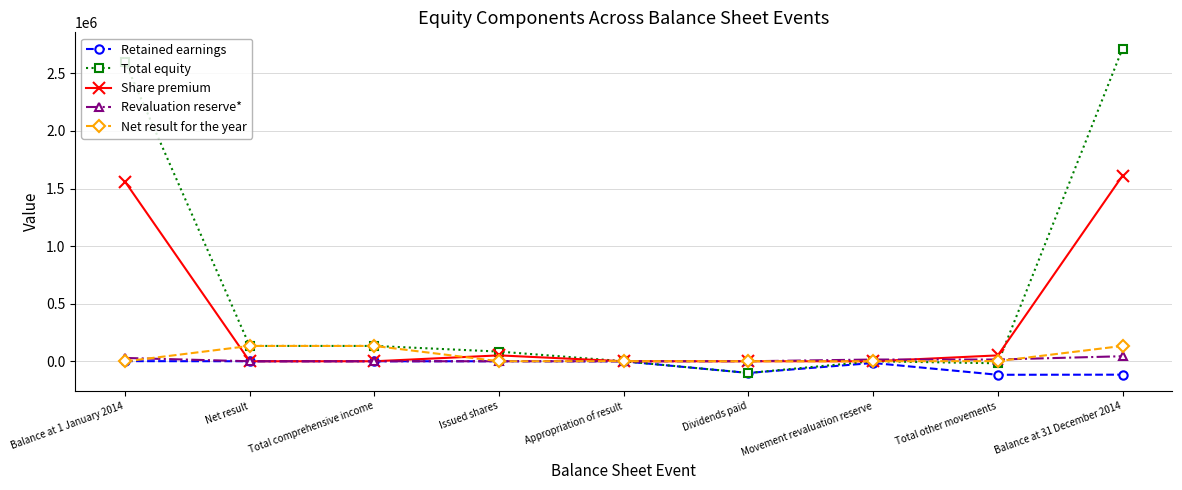

What is the difference between the highest and lowest values at Total other movements?

168493.8